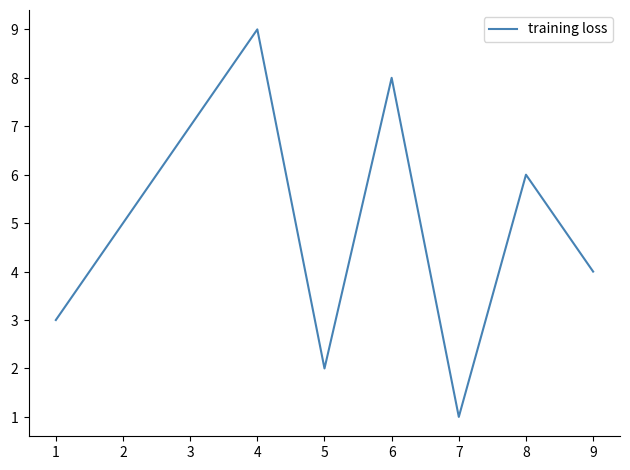

How many interior local valleys (lower than both neighbors) does the data have?

2